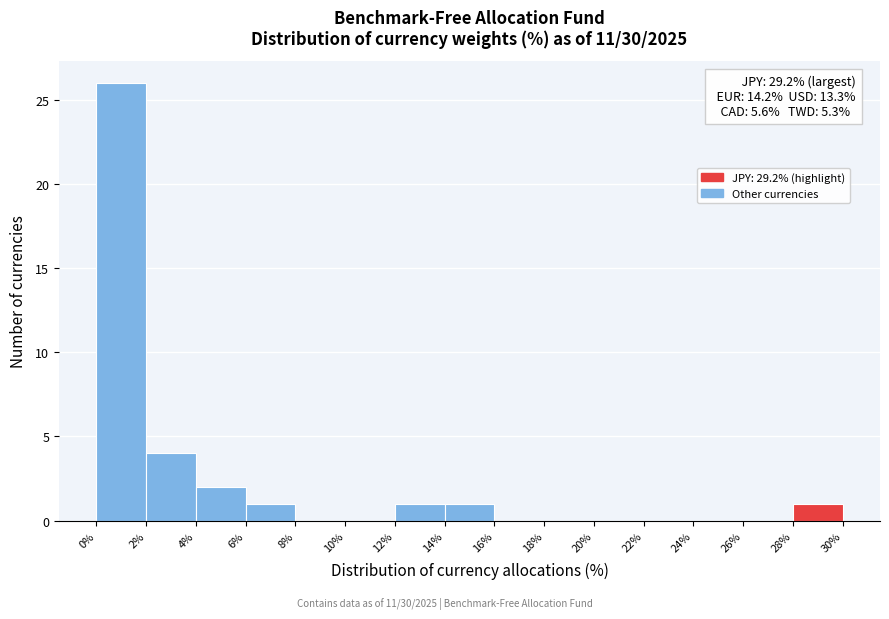

Which range on the x-axis has the tallest bar?

0% to 2%